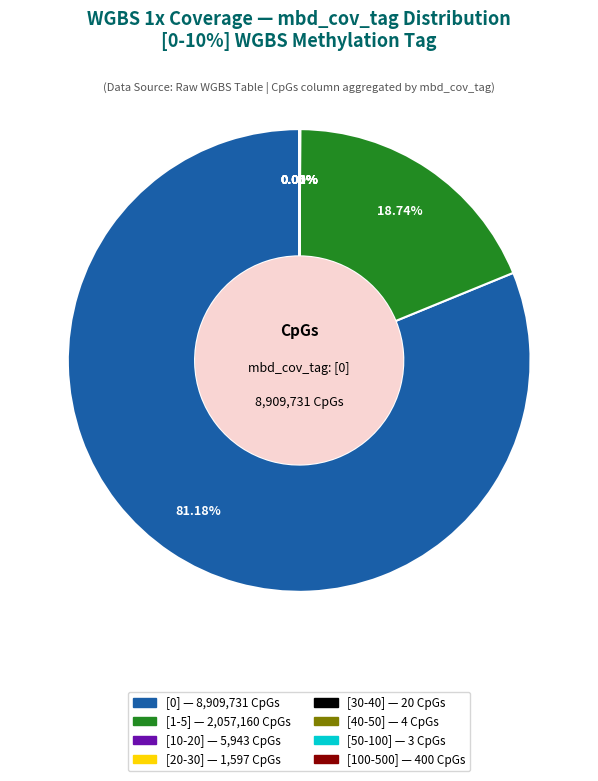

Does any single category account for the majority?

Yes